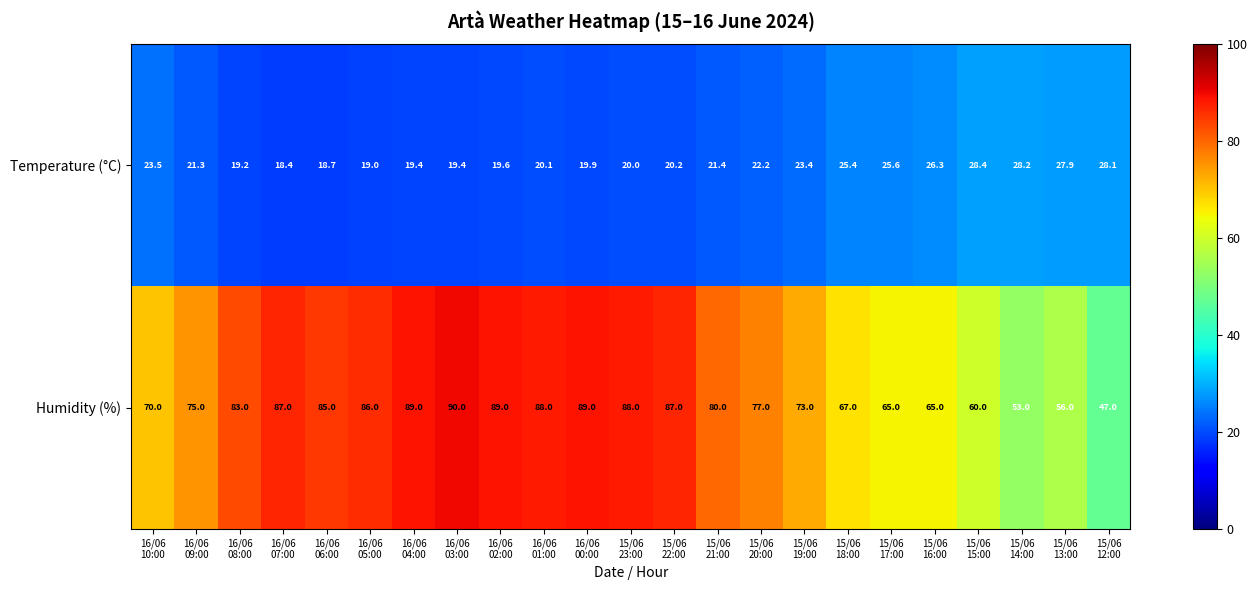

What is the difference between the maximum and minimum values in the Humidity (%) series?

43.0